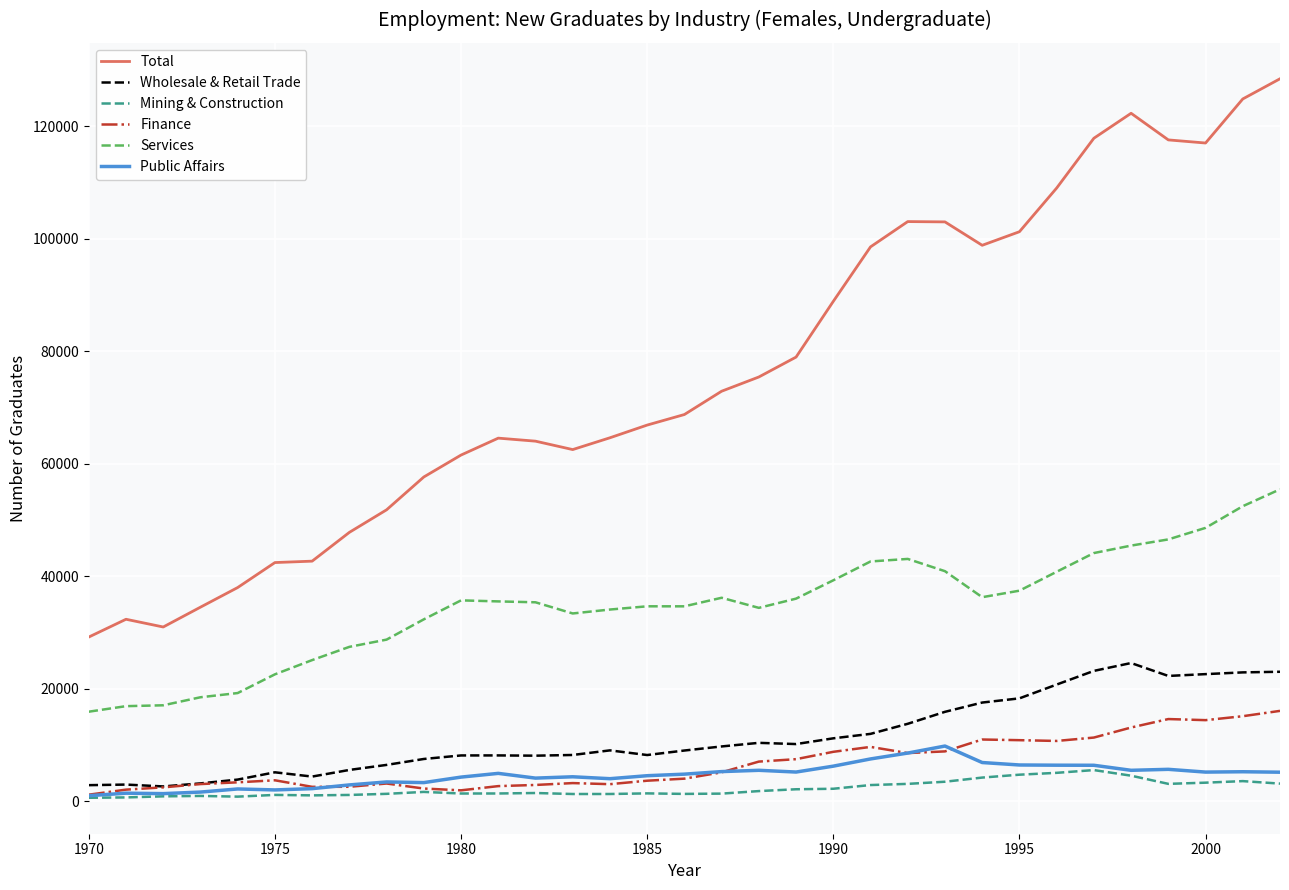

True or false: Mining & Construction and Total cross at least once.

False